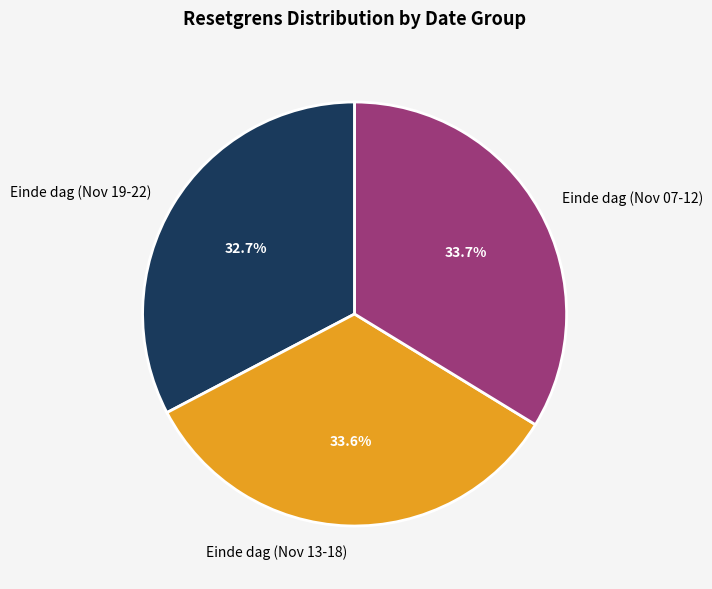

To the nearest percent, what is the average slice percentage?

33%